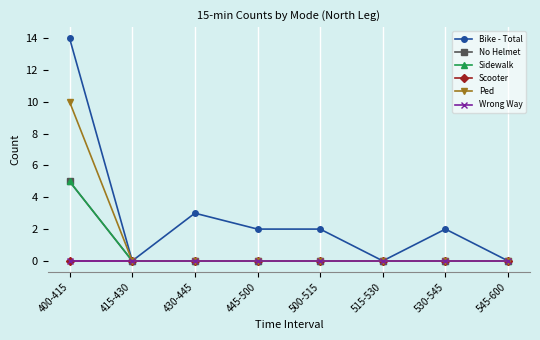

Is it true that Bike - Total equals -4 at 545-600?

False